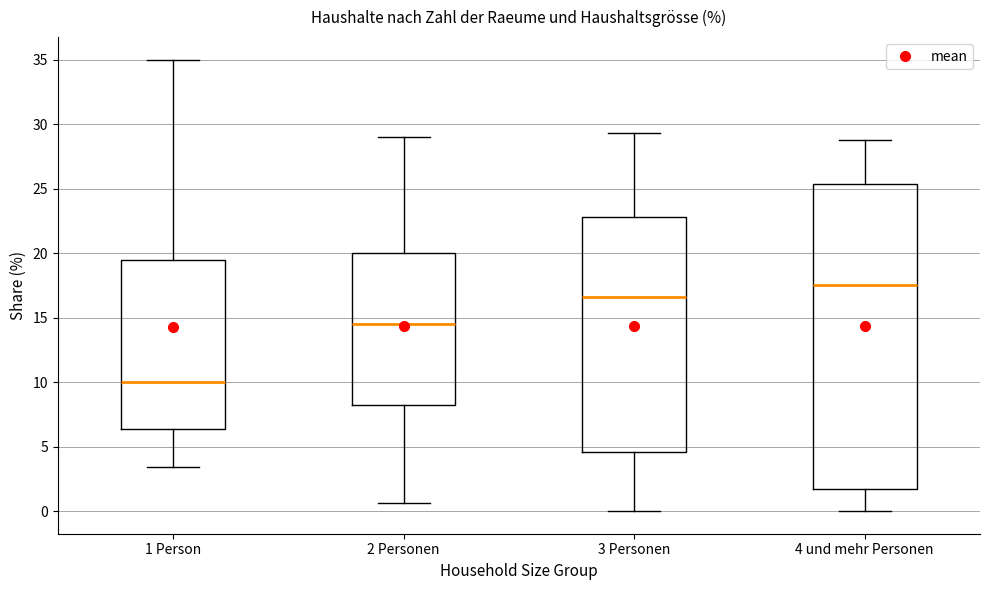

Which box's median line is the highest?

4 und mehr Personen